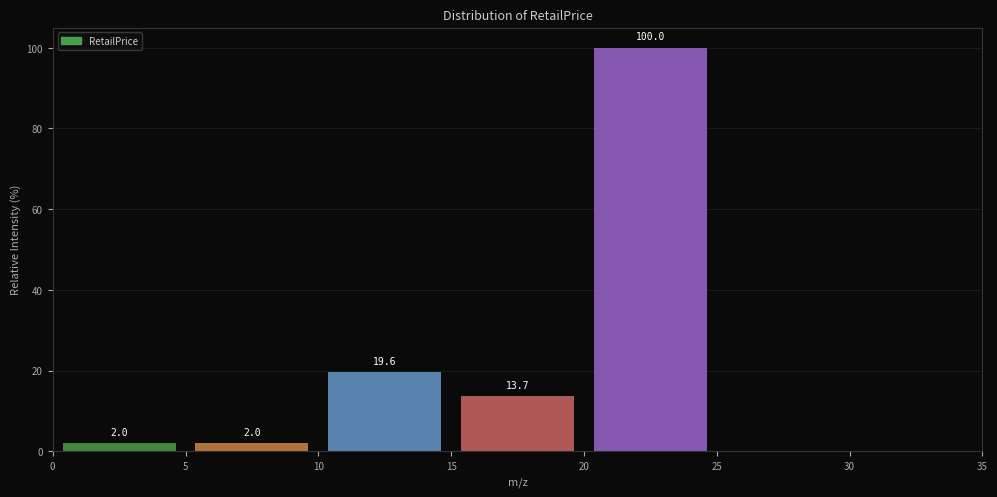

Over which range of the x-axis is the bar tallest?

20 to 25